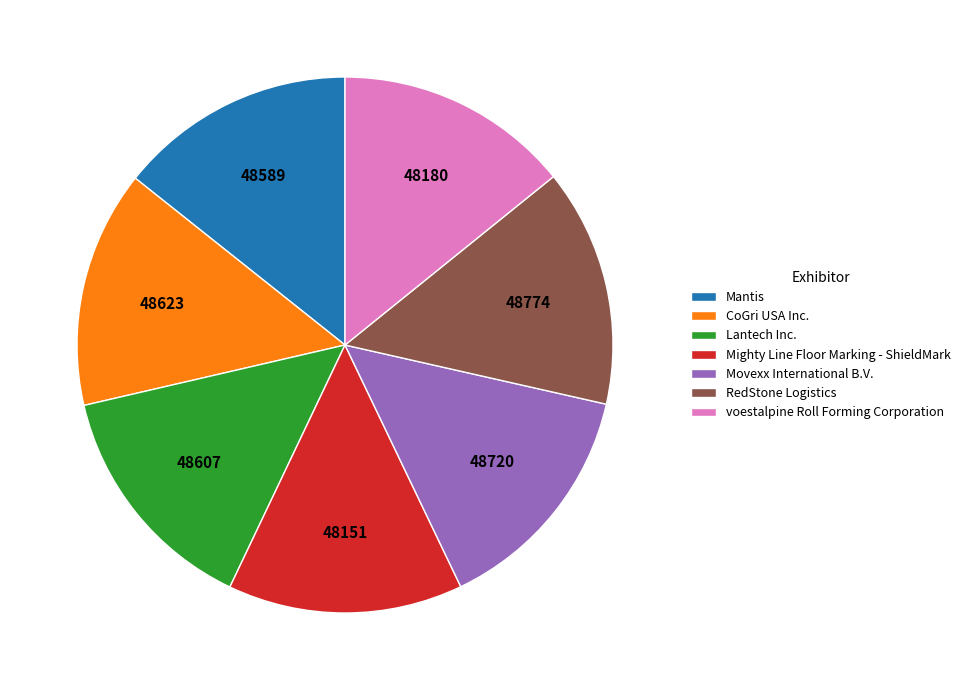

Combined, do RedStone Logistics and Movexx International B.V. account for over 50%?

No